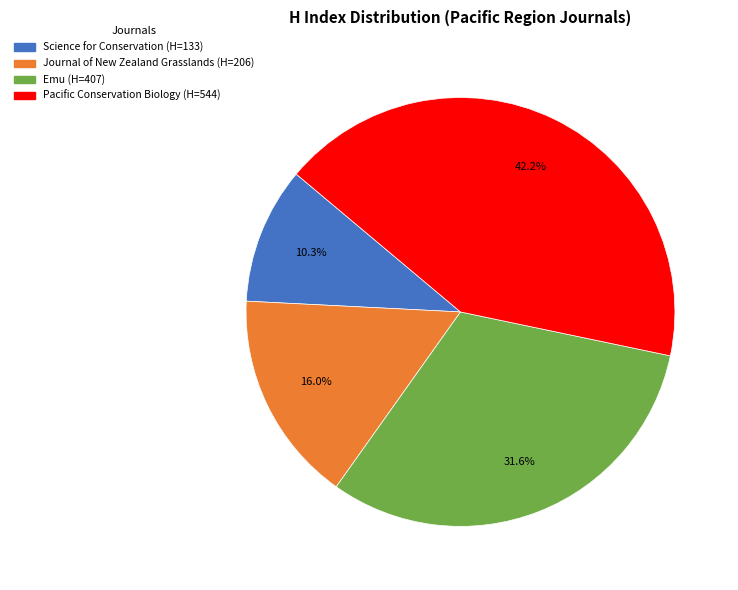

To the nearest percent, what portion does Pacific Conservation Biology represent?

42%